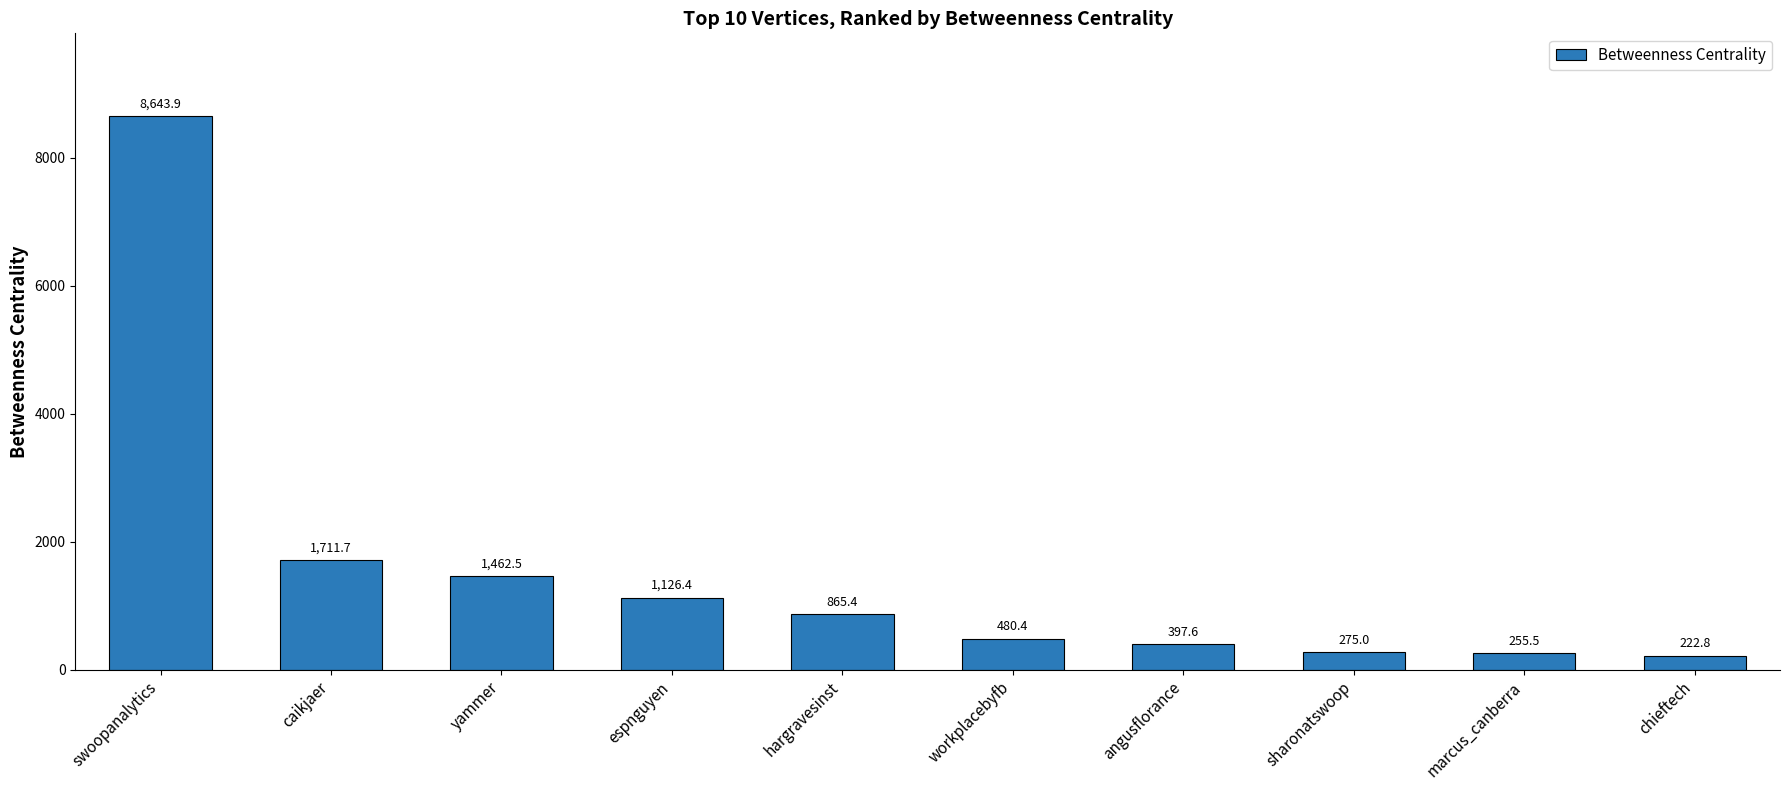

What is the approximate value at caikjaer?

1711.7